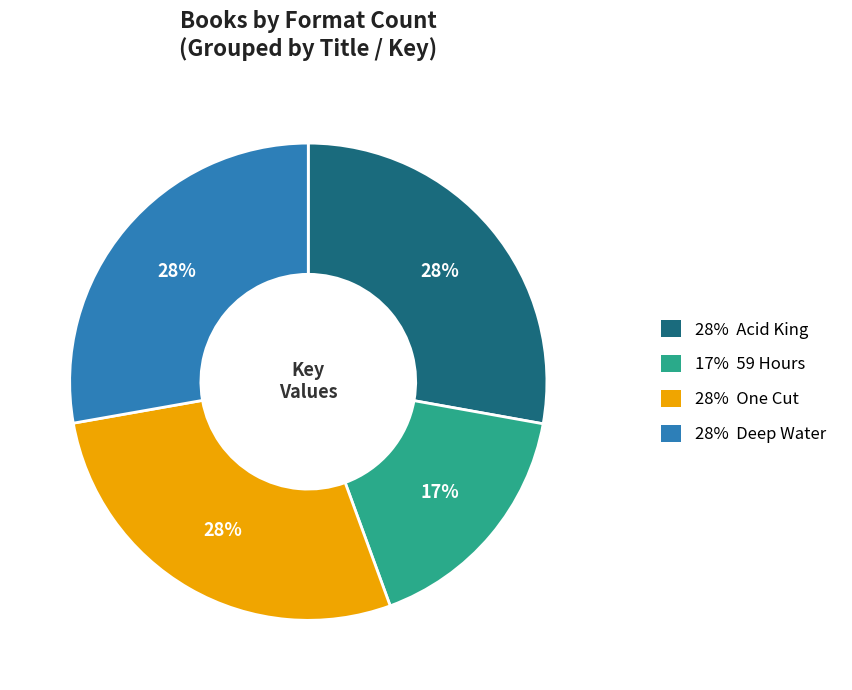

Is there any slice that represents more than half of the pie?

No